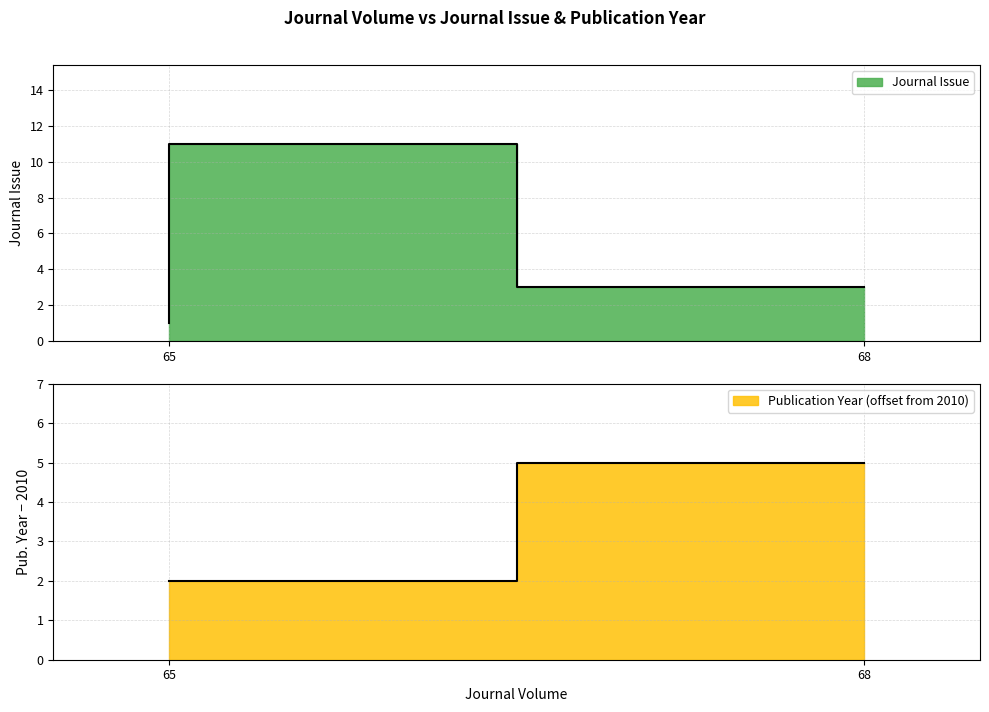

What is the difference between the Journal Issue values at 65 and 65?

10